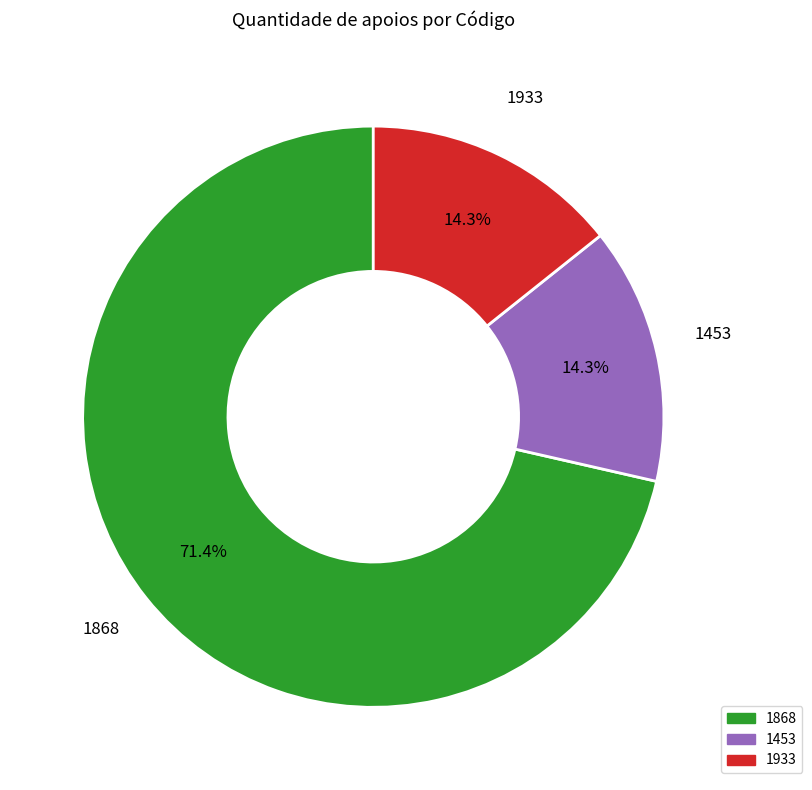

To the nearest percent, what is the difference between the 1868 and 1933 slice percentages?

57%